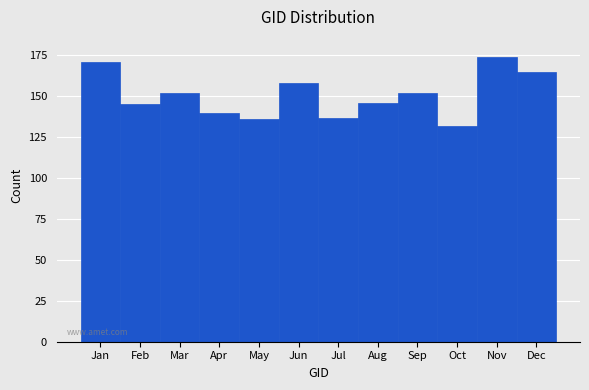

Reading left to right, extract all data points from this chart.

Jan=171	Feb=145	Mar=152	Apr=140	May=136	Jun=158	Jul=137	Aug=146	Sep=152	Oct=132	Nov=174	Dec=165